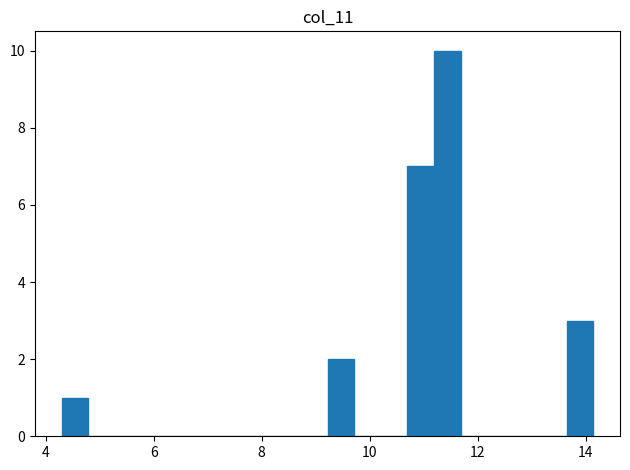

Around what value on the x-axis is the tallest bar? Give the approximate position of its centre, as read against the axis.

11.4